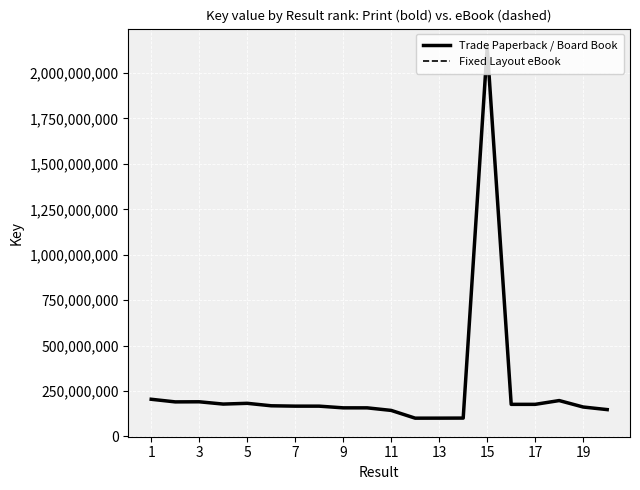

Does the chart have visible grid lines?

Yes